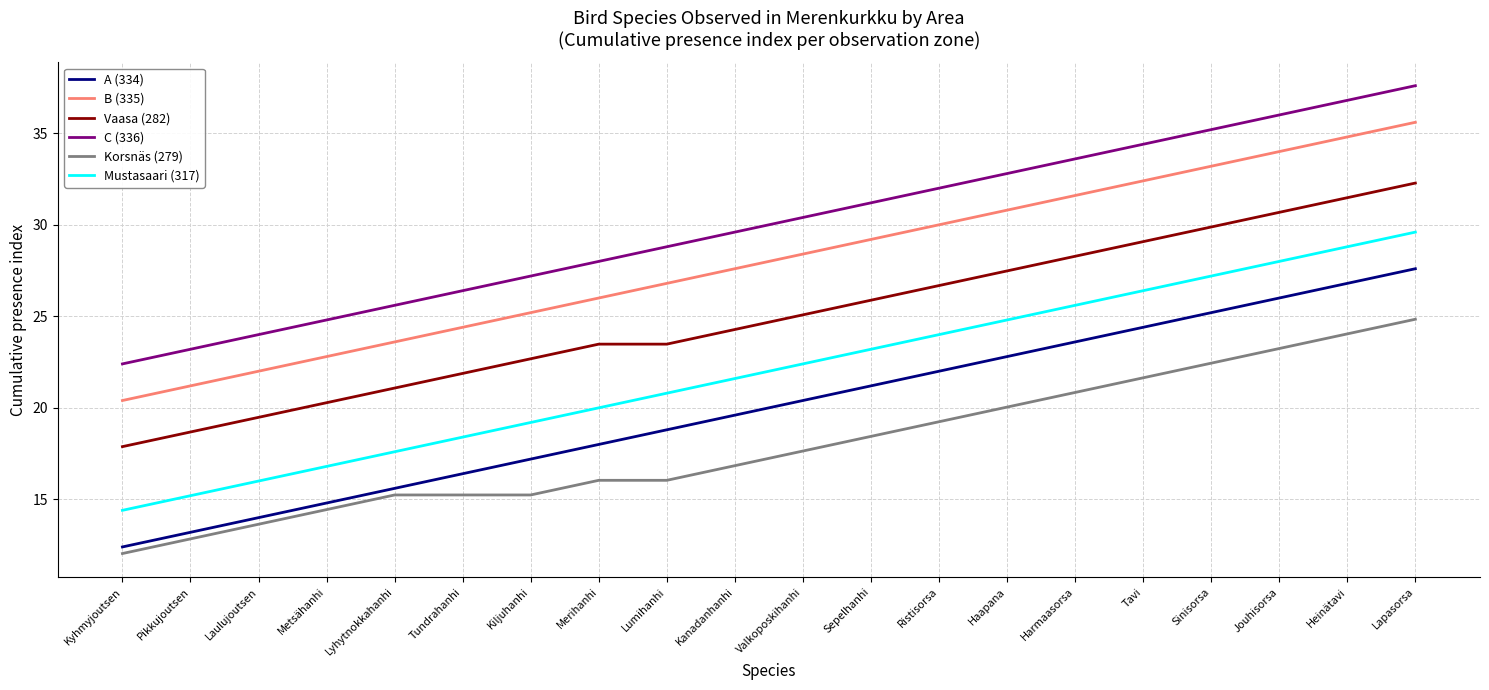

At which category is the sum across all series the highest?

Lapasorsa